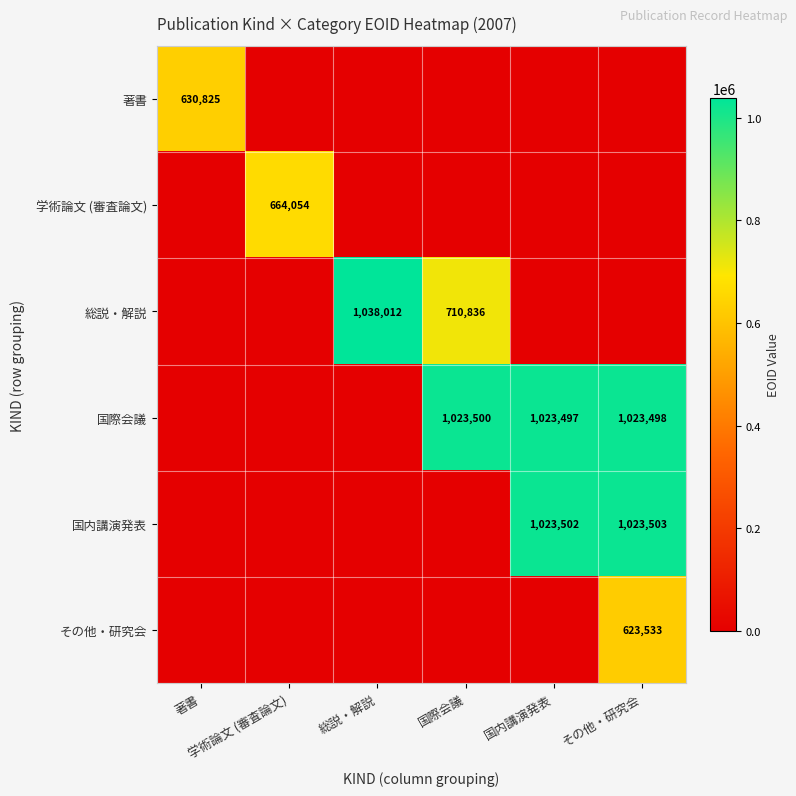

At which label does 総説・解説 reach its minimum?

著書